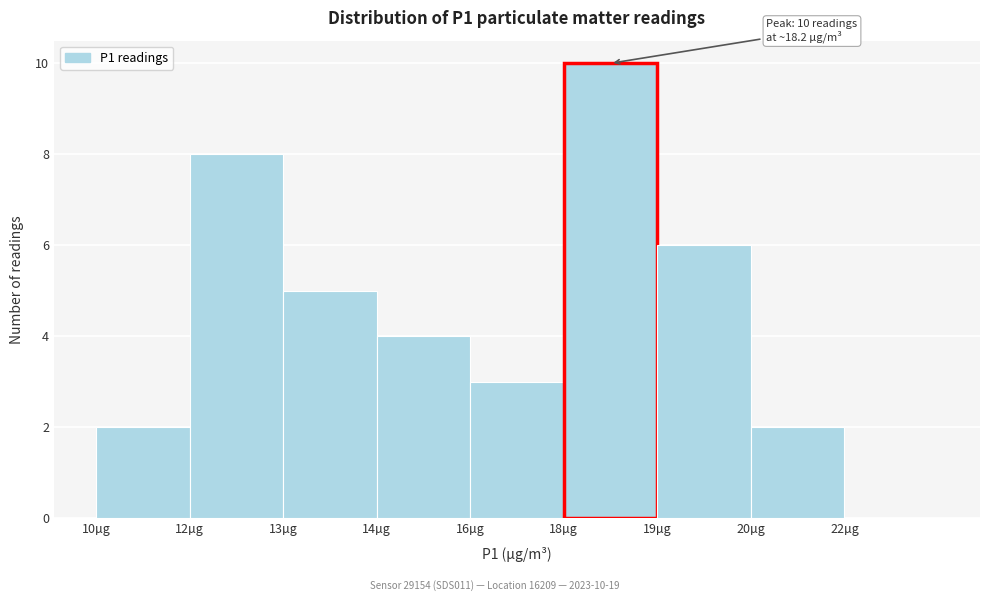

Reading right to left, extract all data points from this chart.

22µg=0	20µg=2	19µg=6	18µg=10	16µg=3	14µg=4	13µg=5	12µg=8	10µg=2